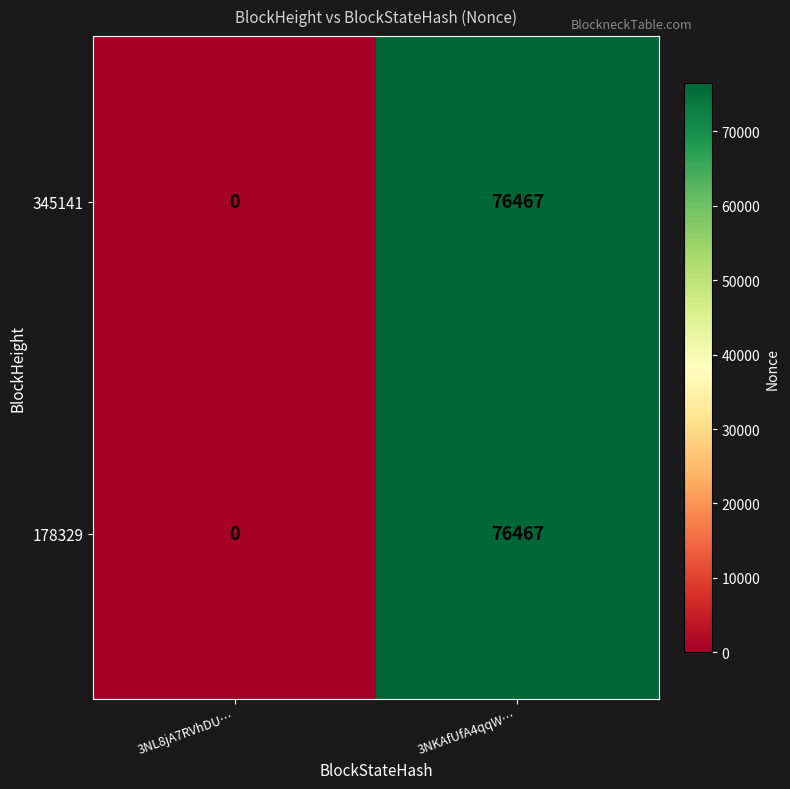

What is the difference between the maximum and minimum values in the 345141 series?

76467